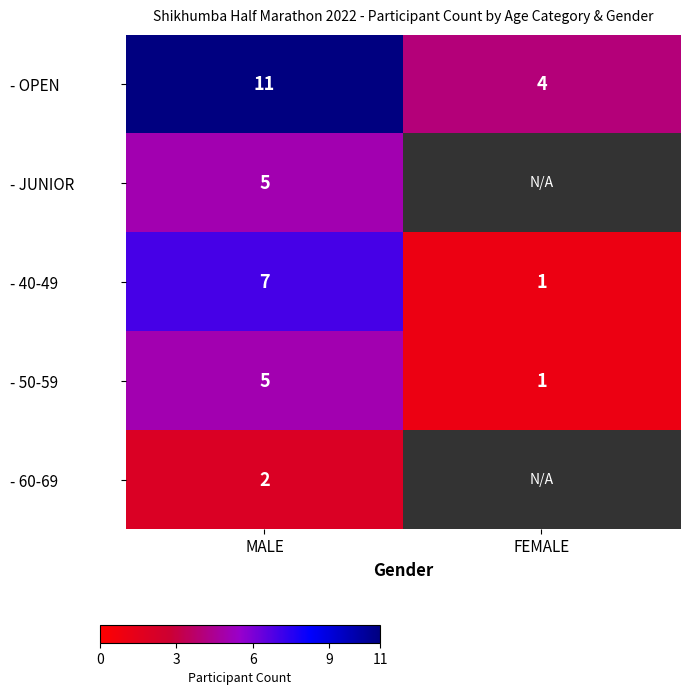

What is the difference between the - 40-49 values at FEMALE and MALE?

6